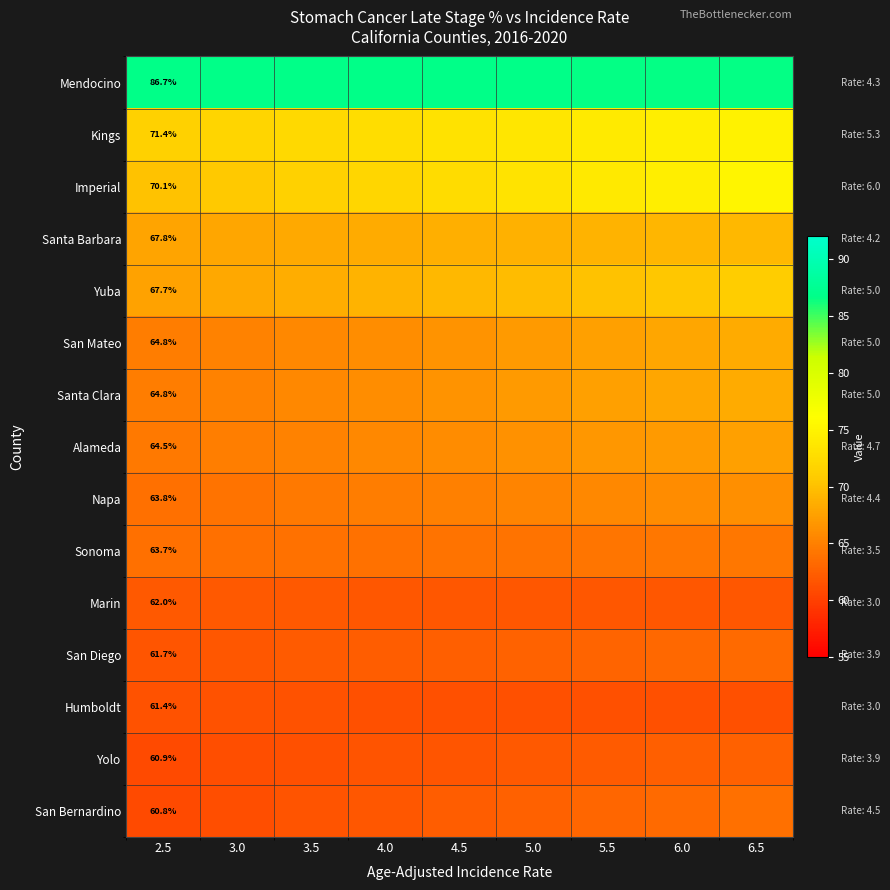

At which category does the chart reach its peak across all series?

2.5